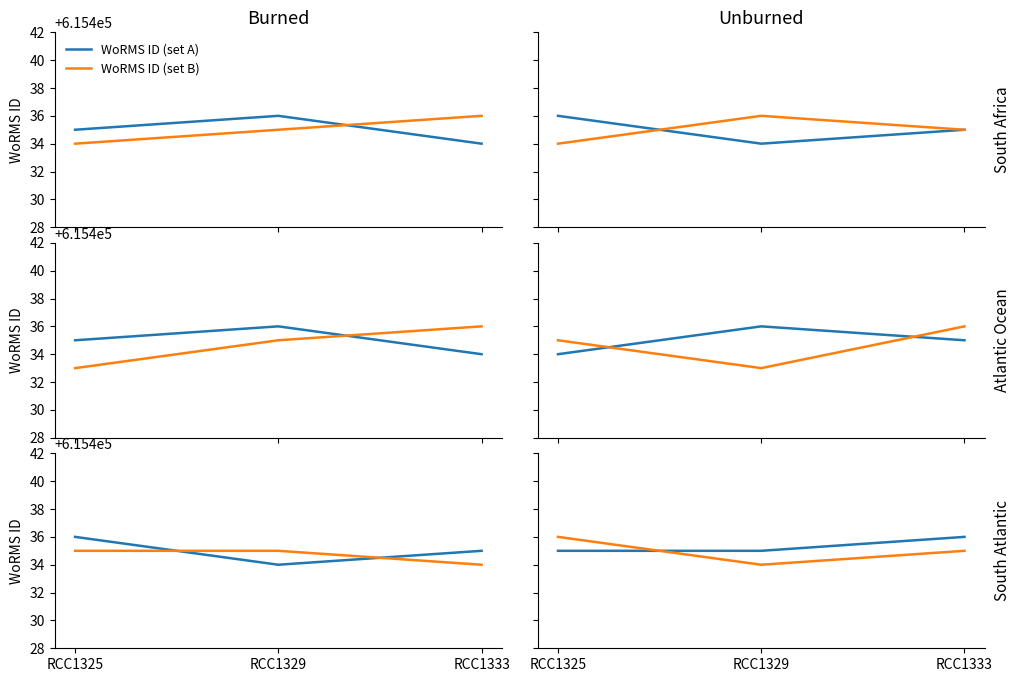

What is the value of the WoRMS ID (set B) point at the 2nd from the left?

615434